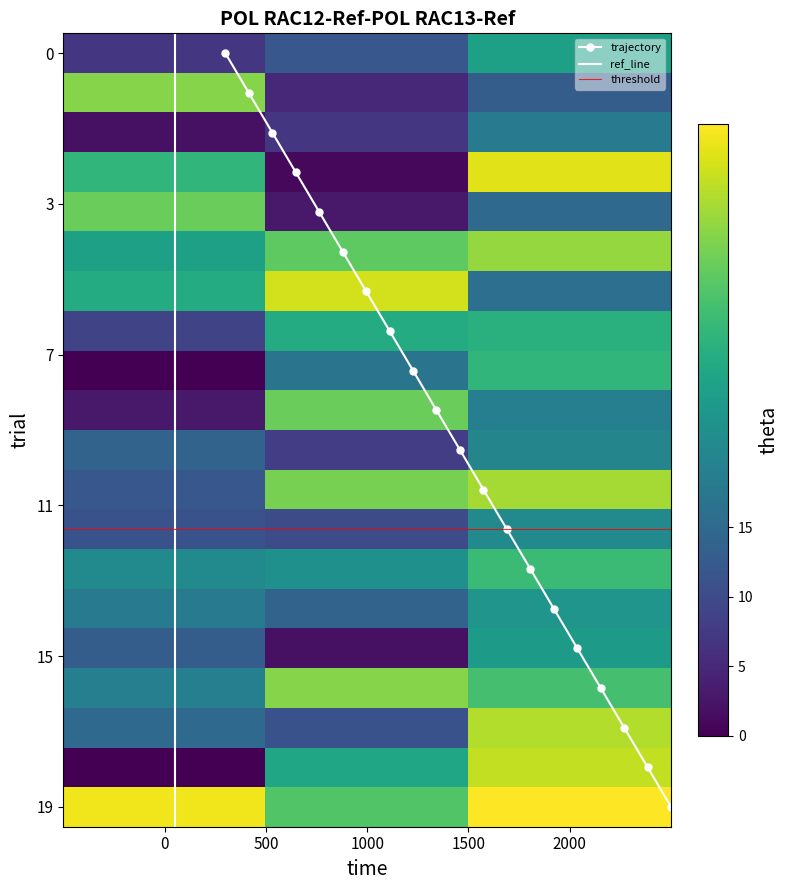

What is the sum of all 9 values?

46